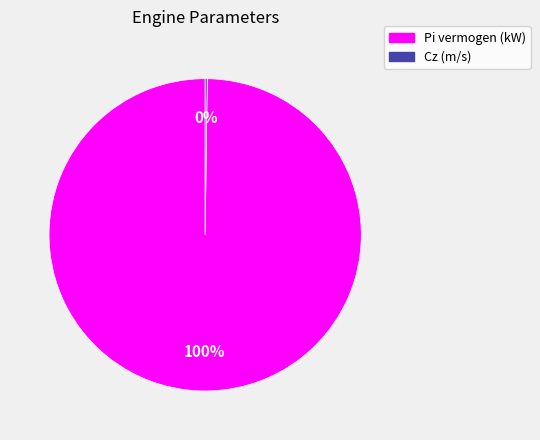

Which slice is the largest?

Pi vermogen (kW)